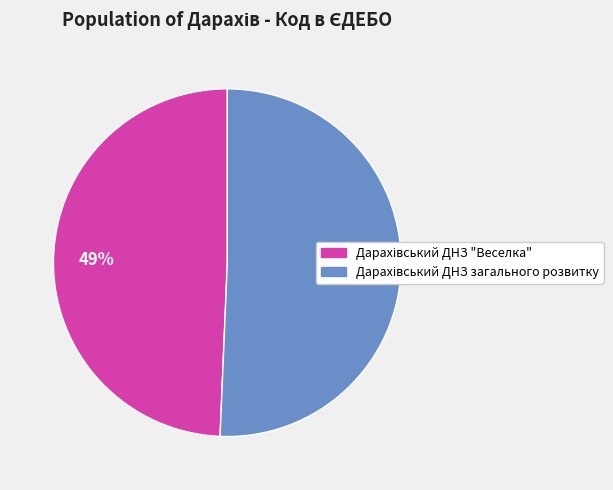

Does any single category account for the majority?

Yes